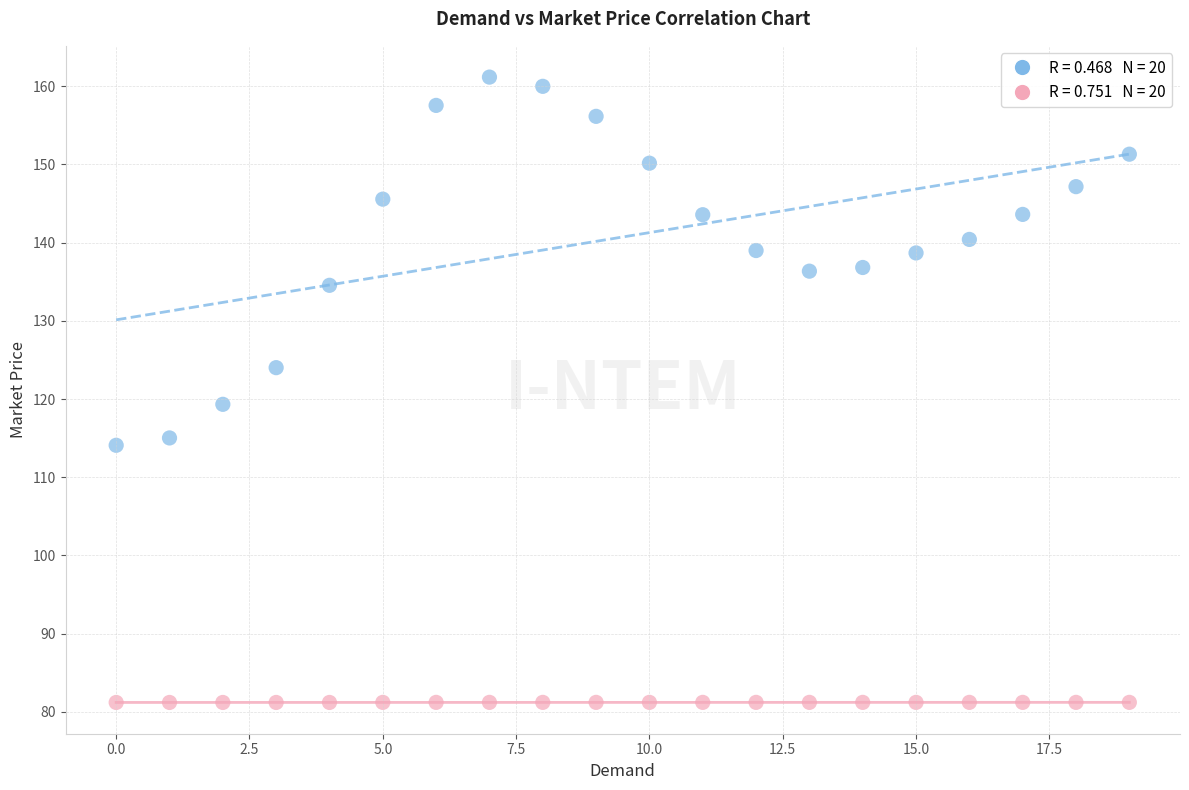

Across all series, what Y value is closest to 121?

119.3